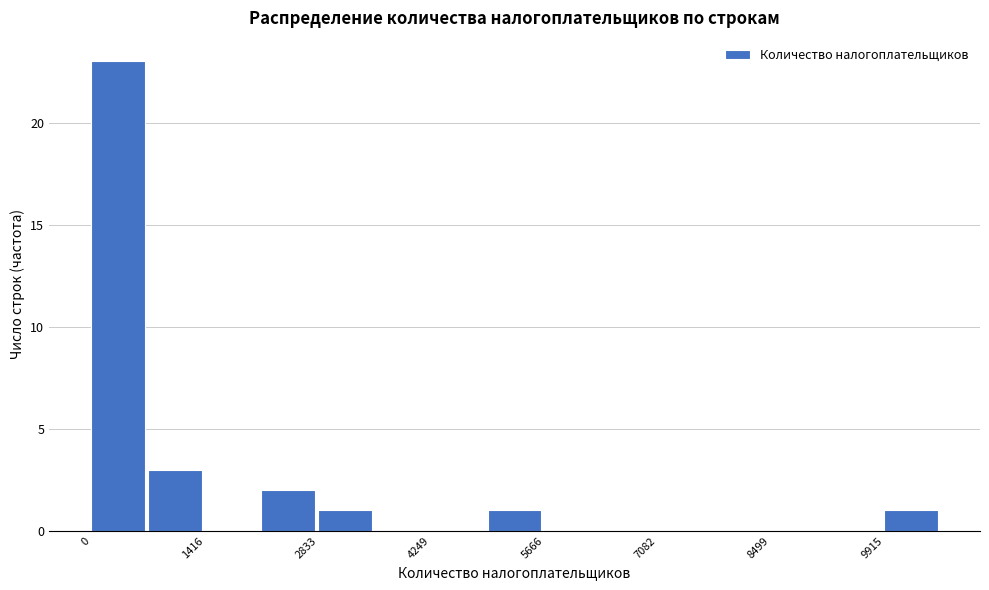

Around what value on the x-axis is the tallest bar? Give the approximate position of its centre, as read against the axis.

400